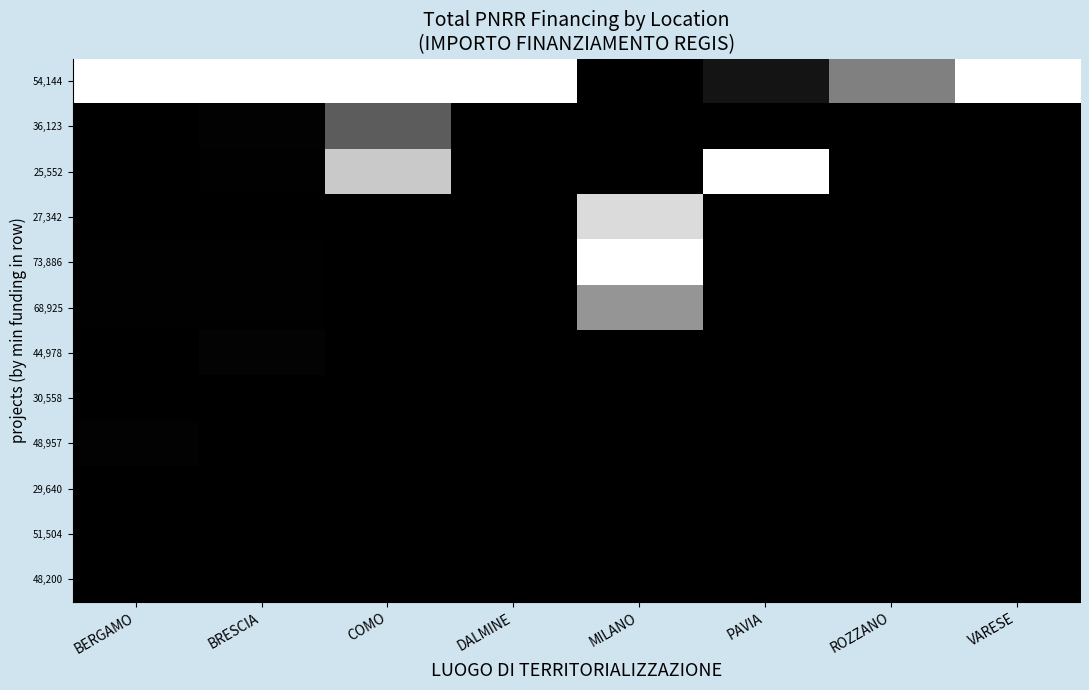

Reading left to right, list all the values displayed in this chart.

54,144: BERGAMO=1.0	BRESCIA=1.0	COMO=1.0	DALMINE=1.0	MILANO=0.0	PAVIA=0.1	ROZZANO=0.5	VARESE=1.0
36,123: BERGAMO=0.0	BRESCIA=0.0	COMO=0.4	DALMINE=0.0	MILANO=0.0	PAVIA=0.0	ROZZANO=0.0	VARESE=0.0
25,552: BERGAMO=0.0	BRESCIA=0.0	COMO=0.8	DALMINE=0.0	MILANO=0.0	PAVIA=1.0	ROZZANO=0.0	VARESE=0.0
27,342: BERGAMO=0.0	BRESCIA=0.0	COMO=0.0	DALMINE=0.0	MILANO=0.9	PAVIA=0.0	ROZZANO=0.0	VARESE=0.0
73,886: BERGAMO=0.0	BRESCIA=0.0	COMO=0.0	DALMINE=0.0	MILANO=1.0	PAVIA=0.0	ROZZANO=0.0	VARESE=0.0
68,925: BERGAMO=0.0	BRESCIA=0.0	COMO=0.0	DALMINE=0.0	MILANO=0.6	PAVIA=0.0	ROZZANO=0.0	VARESE=0.0
44,978: BERGAMO=0.0	BRESCIA=0.0	COMO=0.0	DALMINE=0.0	MILANO=0.0	PAVIA=0.0	ROZZANO=0.0	VARESE=0.0
30,558: BERGAMO=0.0	BRESCIA=0.0	COMO=0.0	DALMINE=0.0	MILANO=0.0	PAVIA=0.0	ROZZANO=0.0	VARESE=0.0
48,957: BERGAMO=0.0	BRESCIA=0.0	COMO=0.0	DALMINE=0.0	MILANO=0.0	PAVIA=0.0	ROZZANO=0.0	VARESE=0.0
29,640: BERGAMO=0.0	BRESCIA=0.0	COMO=0.0	DALMINE=0.0	MILANO=0.0	PAVIA=0.0	ROZZANO=0.0	VARESE=0.0
51,504: BERGAMO=0.0	BRESCIA=0.0	COMO=0.0	DALMINE=0.0	MILANO=0.0	PAVIA=0.0	ROZZANO=0.0	VARESE=0.0
48,200: BERGAMO=0.0	BRESCIA=0.0	COMO=0.0	DALMINE=0.0	MILANO=0.0	PAVIA=0.0	ROZZANO=0.0	VARESE=0.0